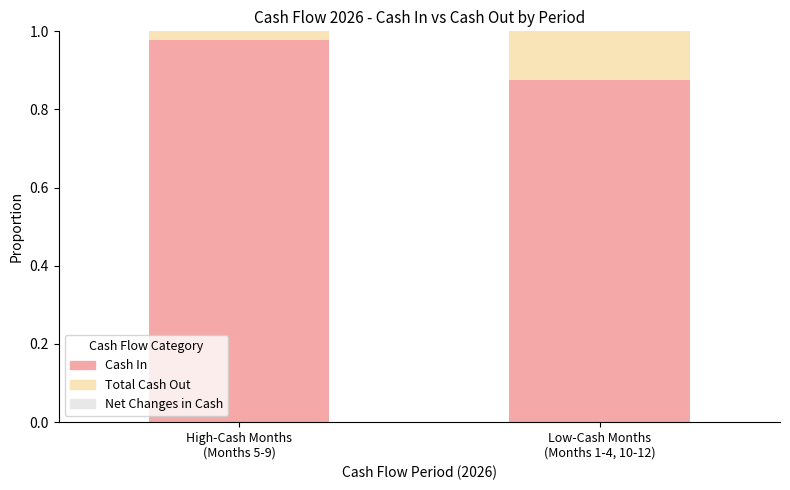

How many distinct data groups are displayed?

3